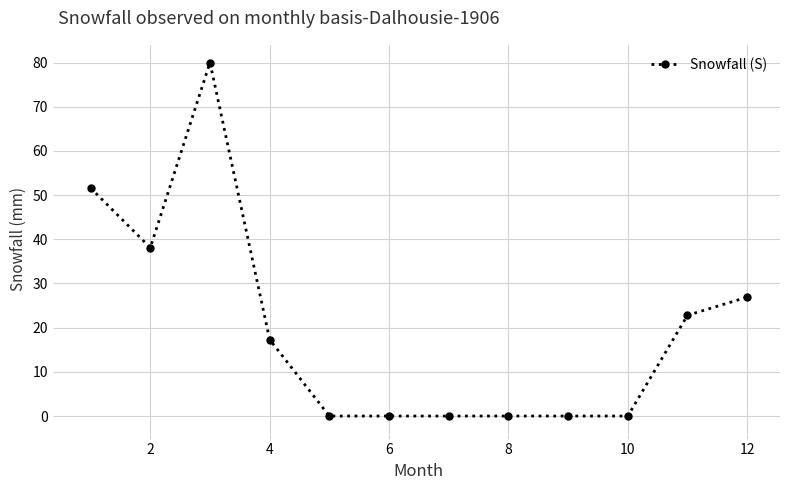

What is the average value?

19.7